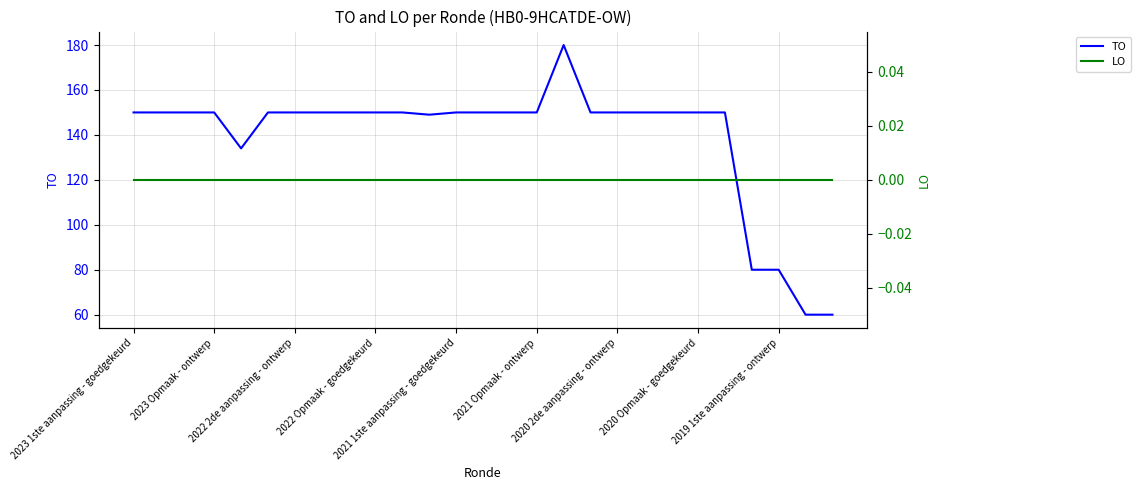

Reading left to right, list all the values displayed in this chart.

TO: 150	150	150	150	134	150	150	150	150	150	150	149	150	150	150	150	180	150	150	150	150	150	150	80	80	60	60
LO: 0	0	0	0	0	0	0	0	0	0	0	0	0	0	0	0	0	0	0	0	0	0	0	0	0	0	0